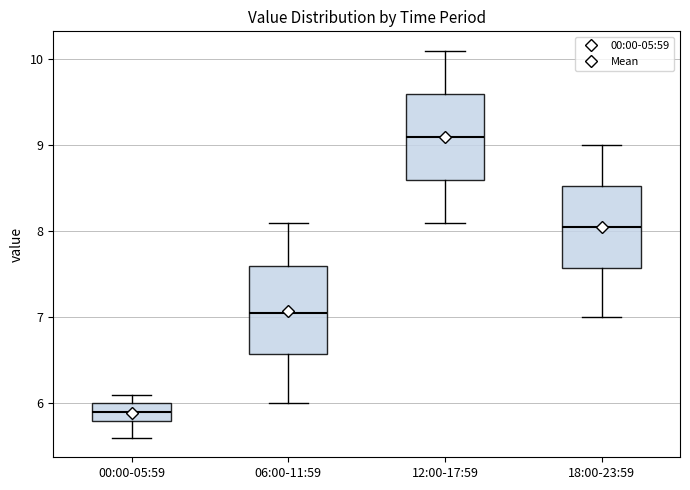

Which box's median line is the highest?

12:00-17:59